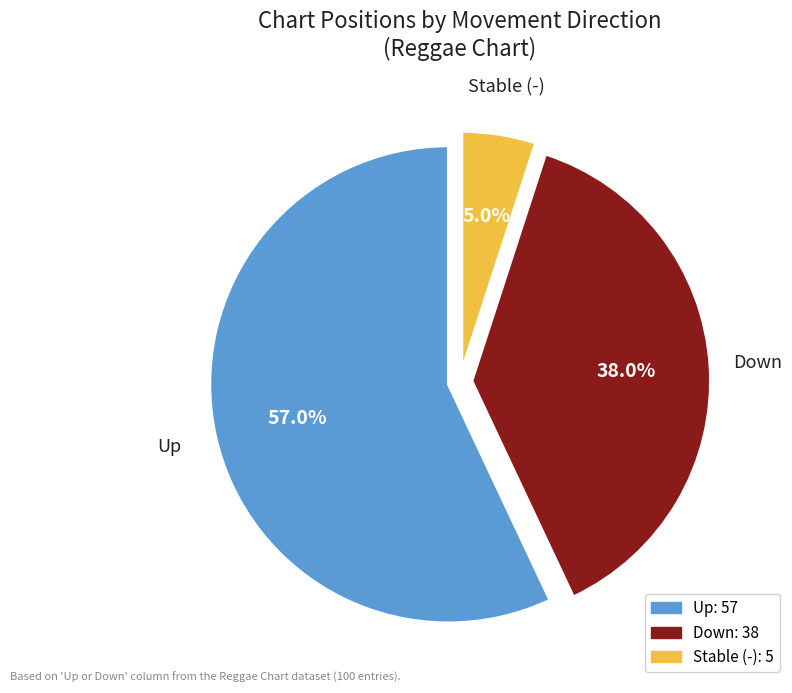

Is there a majority slice in this chart?

Yes